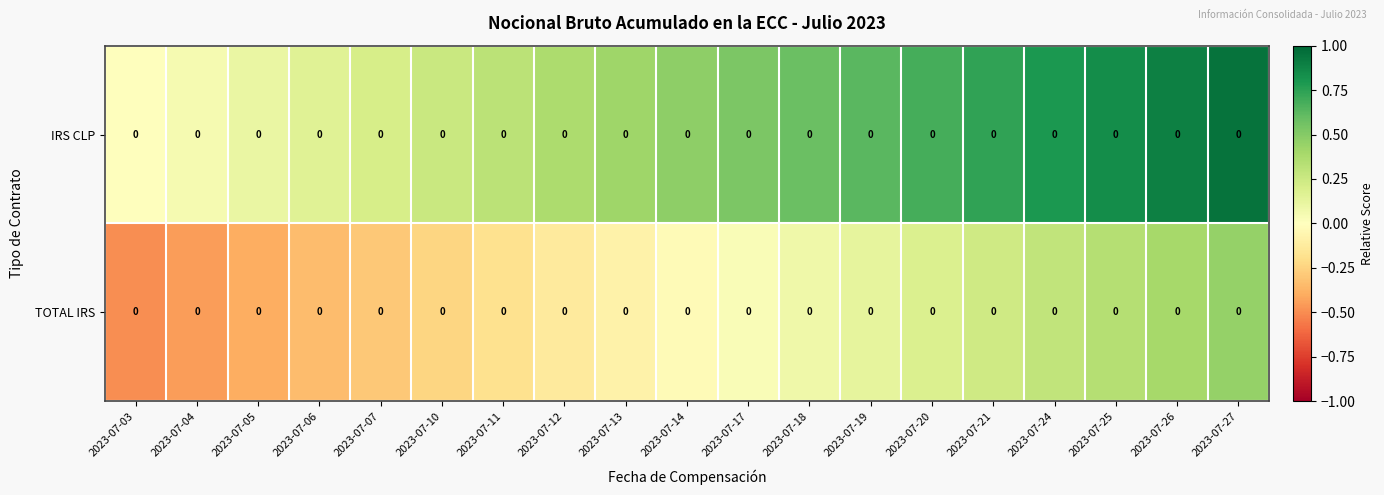

Which category has the lowest value in the IRS CLP series?

2023-07-03